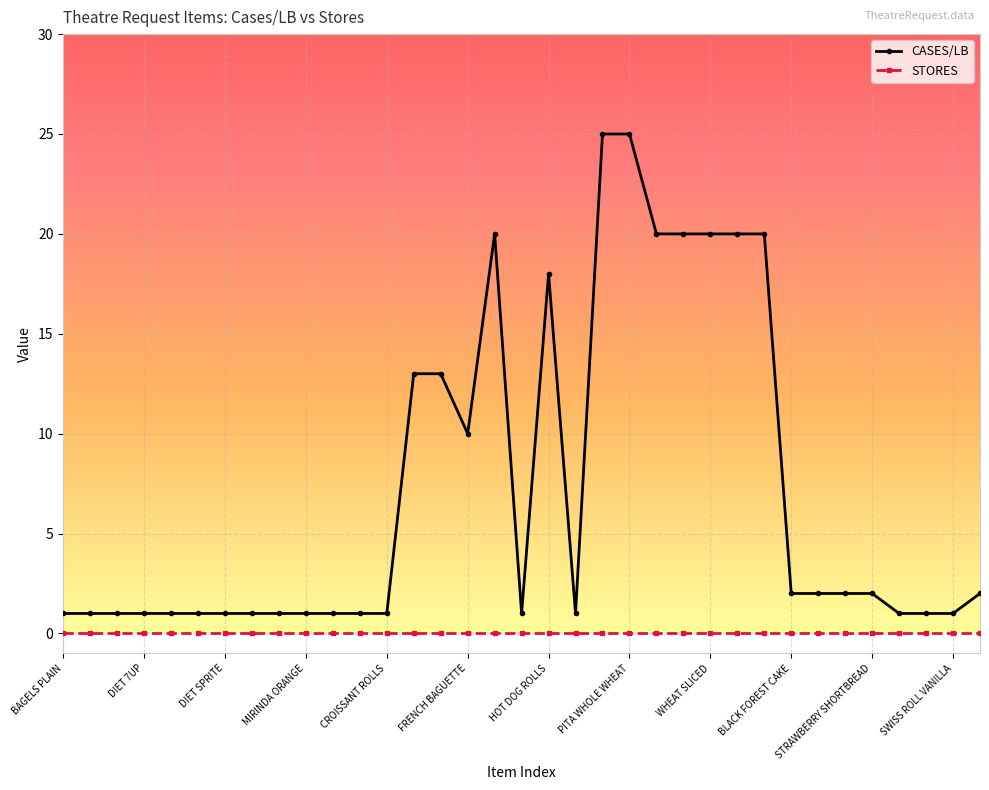

Rank the series by their maximum value, from lowest to highest.

STORES, CASES/LB